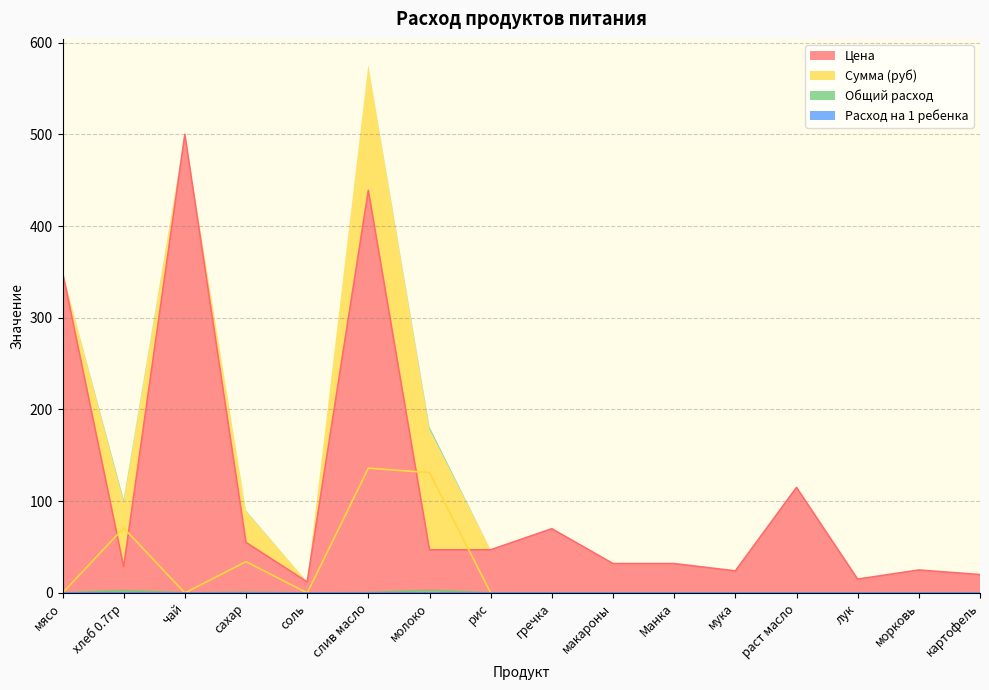

How many interior local valleys does the Общий расход series have?

2